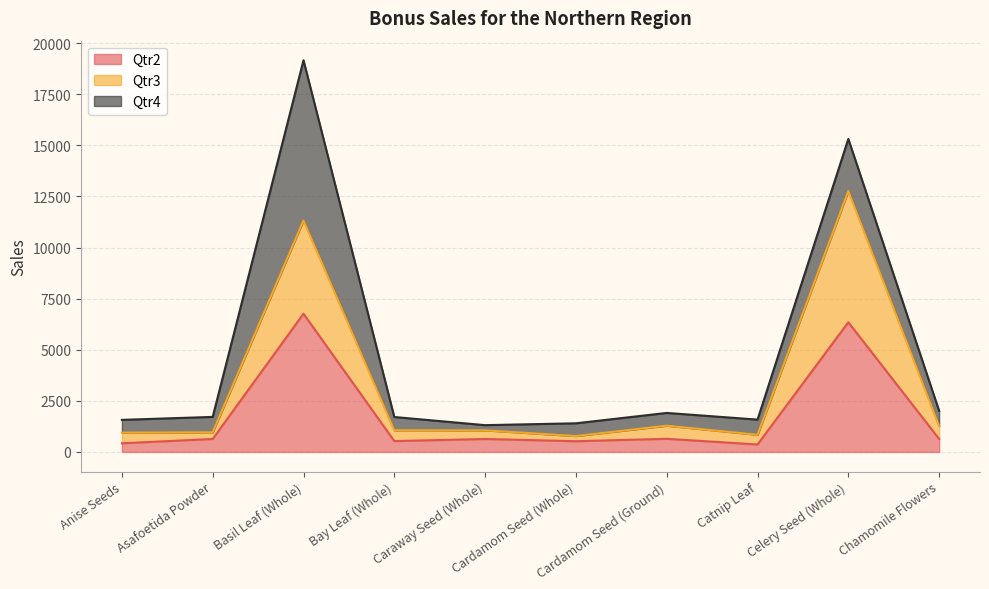

What is the highest value of the Qtr2 series?

6760